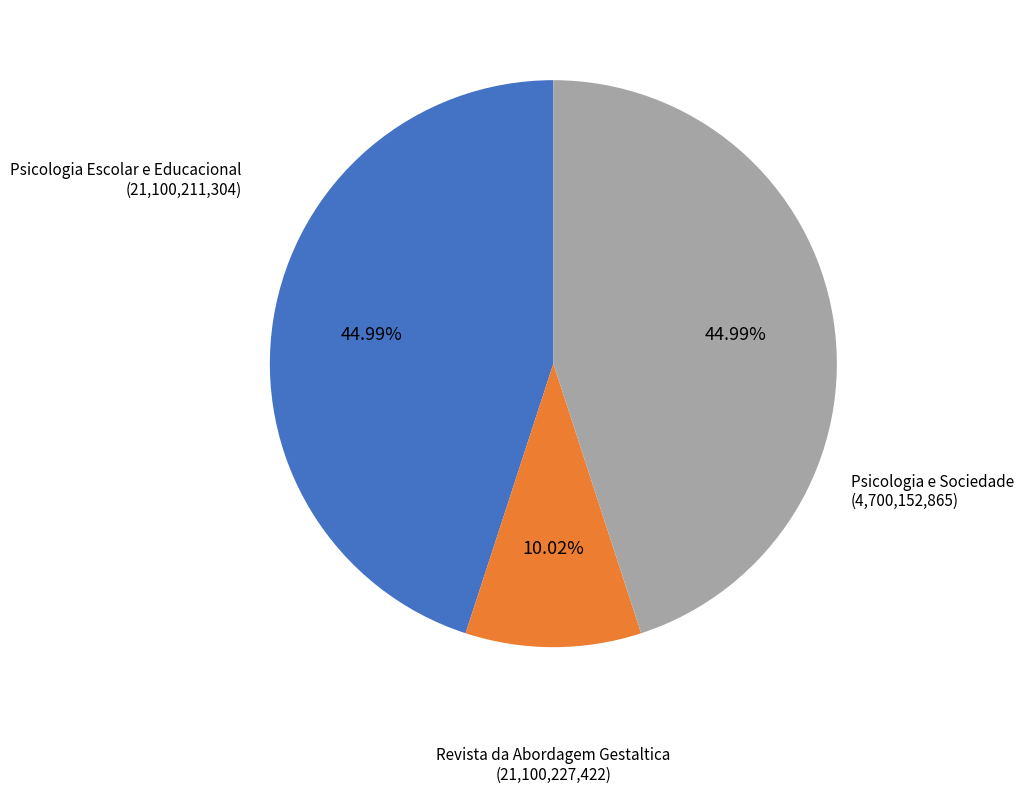

Is there a majority slice in this chart?

No